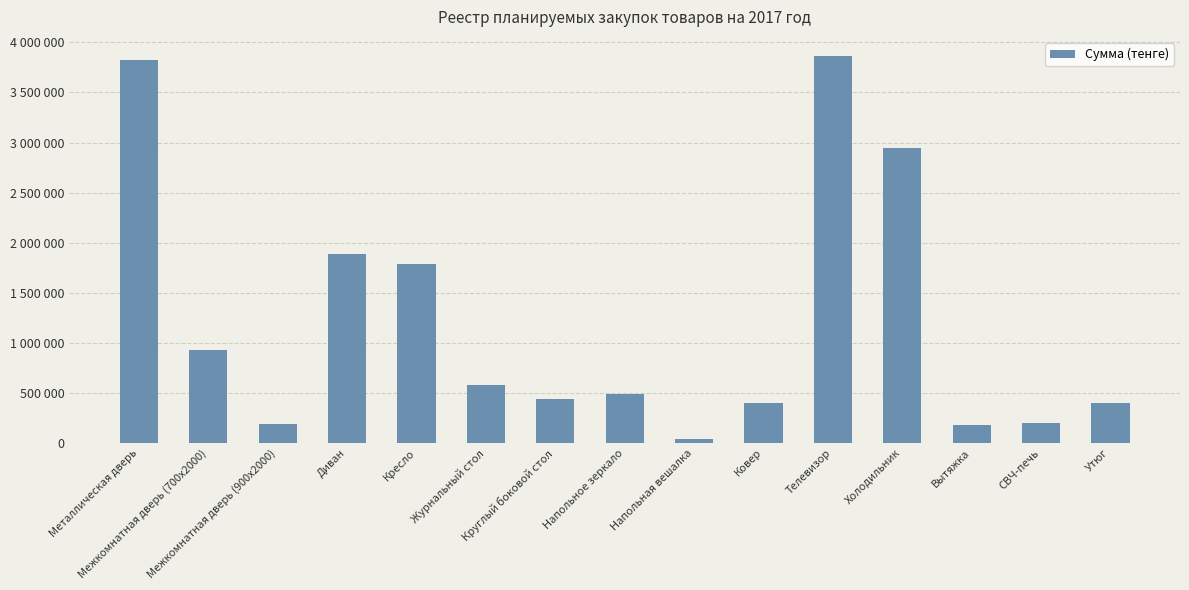

Does the chart contain any negative values?

No